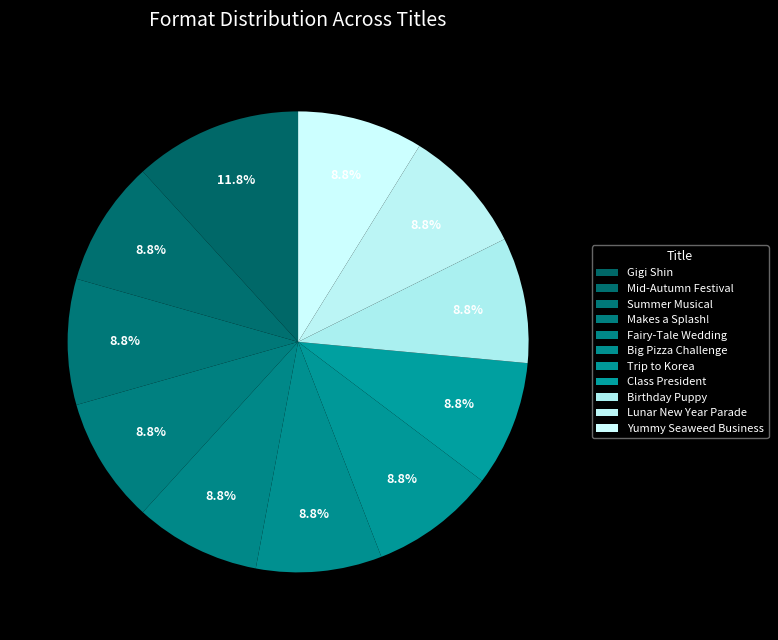

To the nearest percent, what is the average slice percentage?

9%